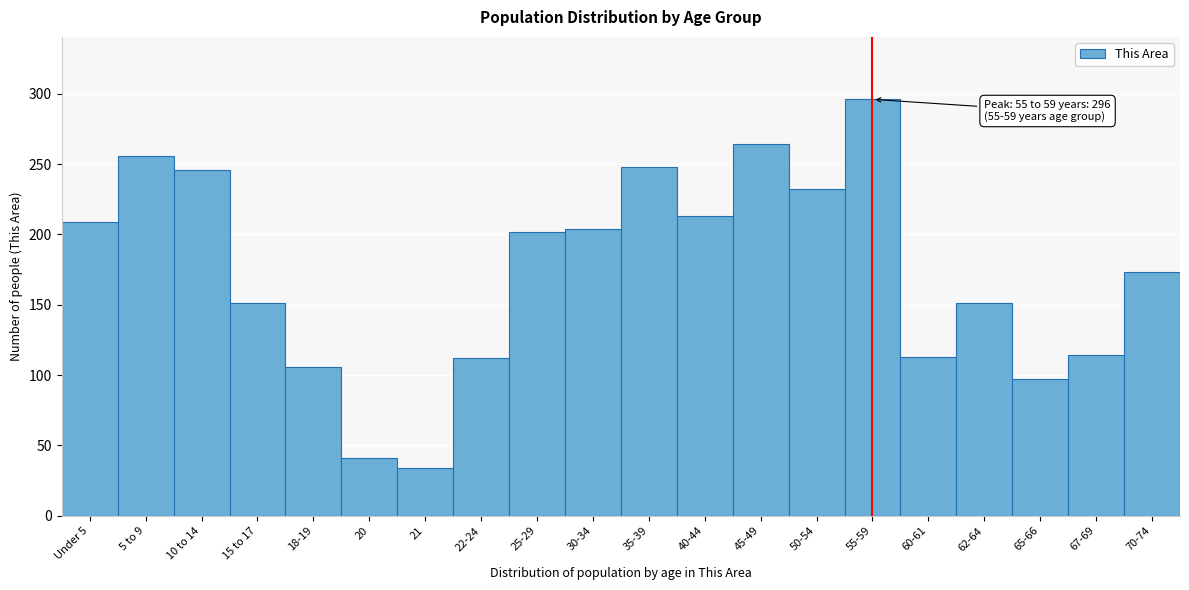

Approximately how many times larger is the value at 70-74 compared to 45-49?

0.7